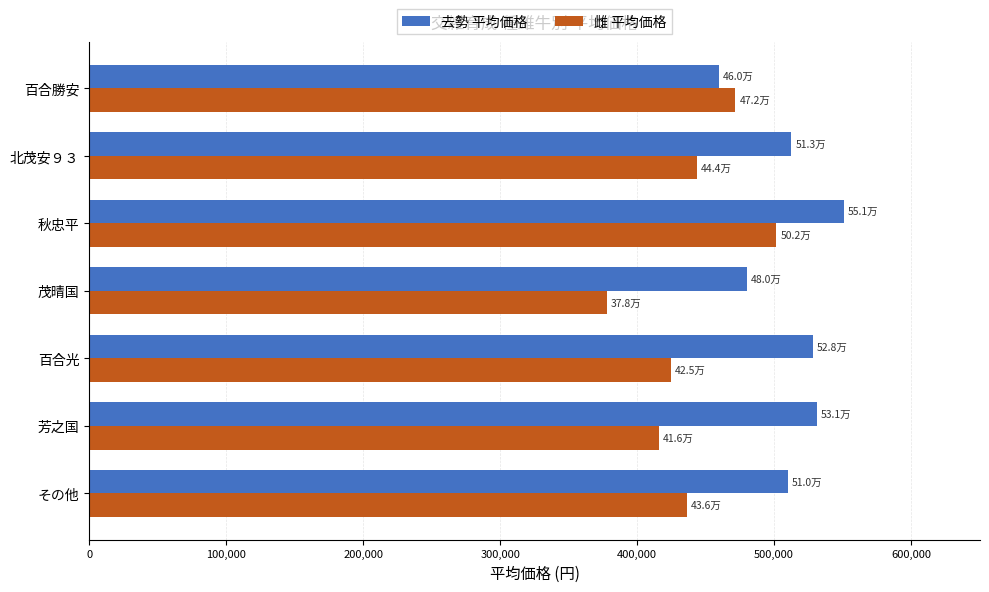

List the series in order of their overall mean, lowest first.

雌 平均価格, 去勢 平均価格